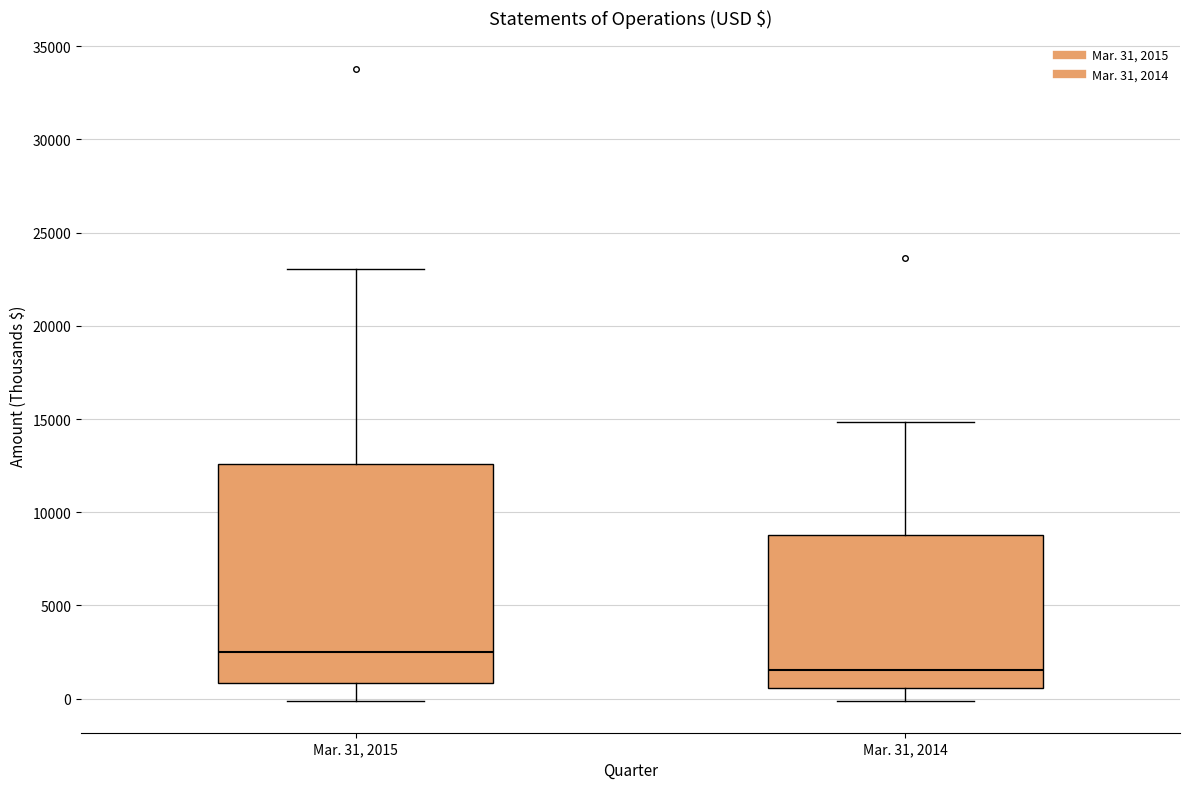

Which box is the tallest, from its lower edge to its upper edge?

Mar. 31, 2015